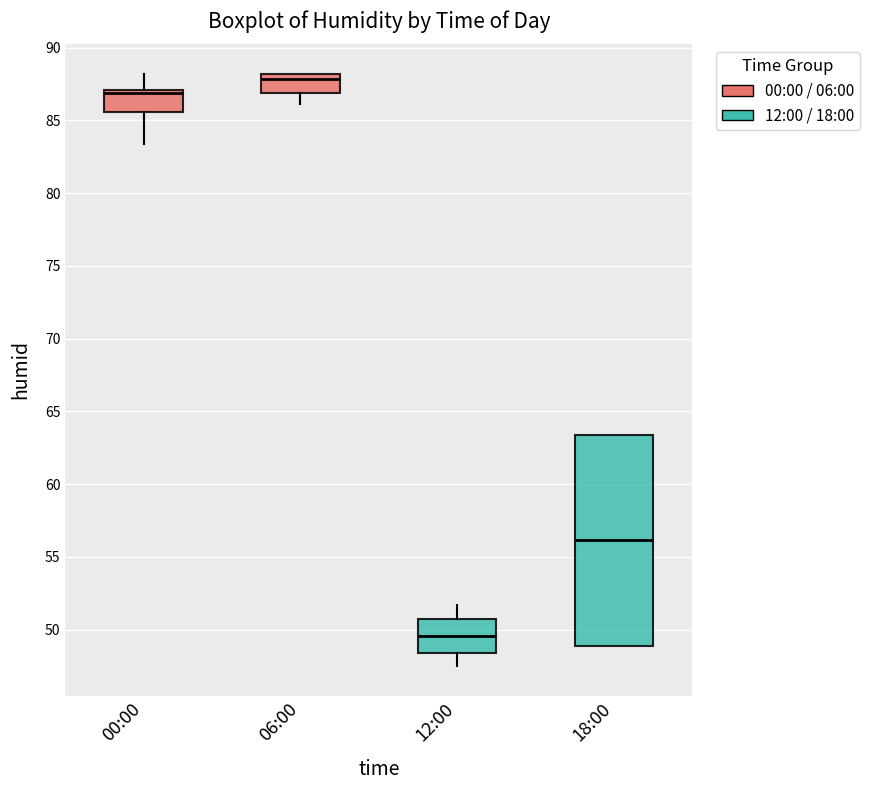

Where is the lower edge of the box for 06:00 on the y-axis? The values are not printed on the chart, so give them approximately, as read against the axis.

87.0